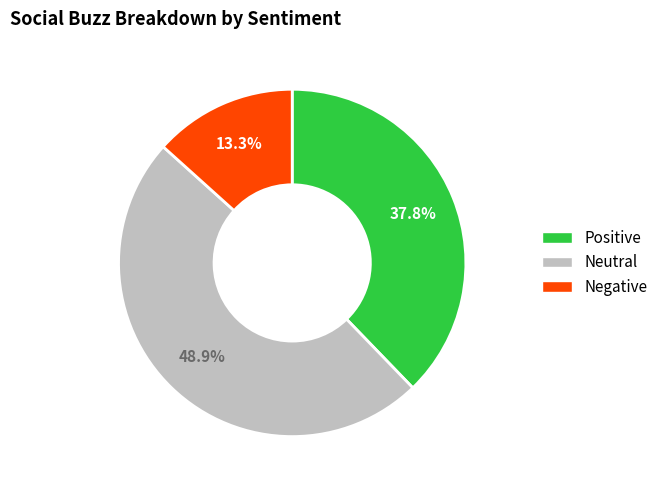

Does any single category account for the majority?

No